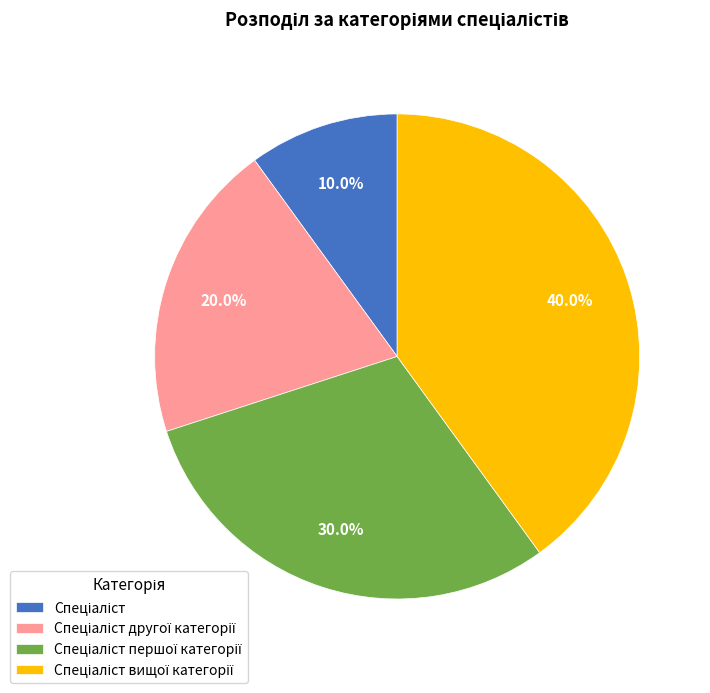

Is there any slice that represents more than half of the pie?

No